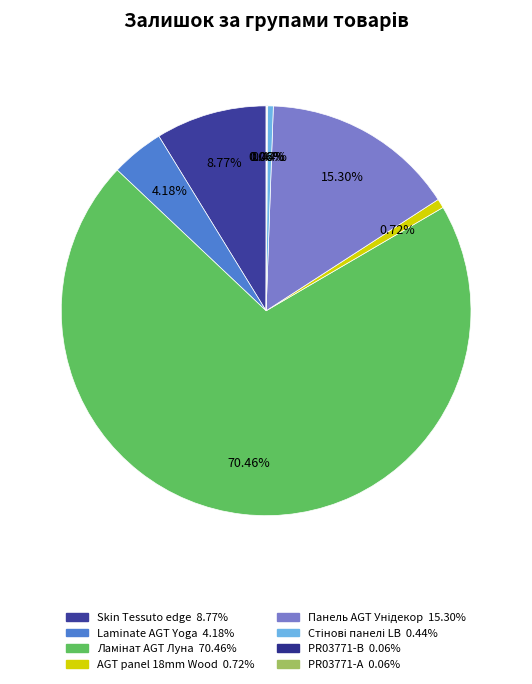

Rank the categories by value from highest to lowest.

Ламінат AGT Луна, Панель AGT AGT 18 мм. Унідекор (Lam), Skin Tessuto edge, Laminate AGT Yoga, AGT panel 18 mm. Wood decor, Стінові панелі LB-3821 Дереводекор, PR03771-B Дереводекор, PR03771-А Дереводекор